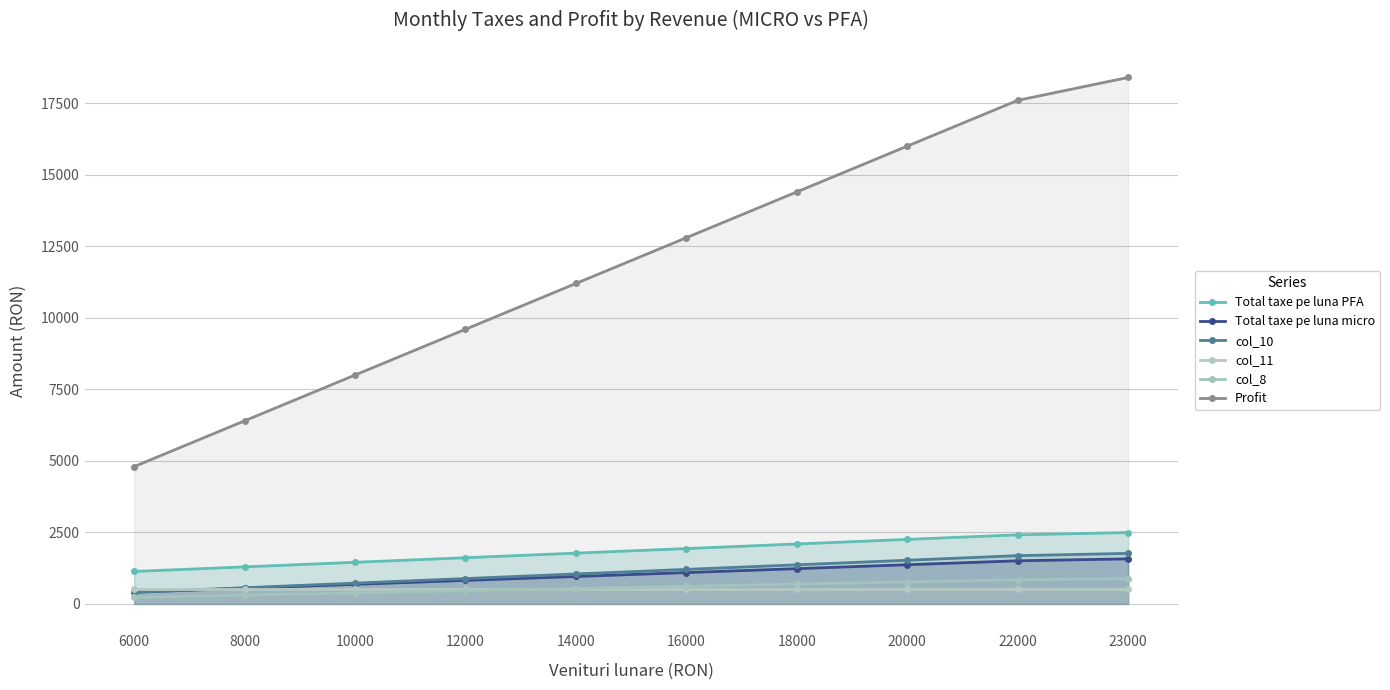

What are all the series names shown in the legend?

Total taxe pe luna PFA, Total taxe pe luna micro, col_10, col_11, col_8, Profit